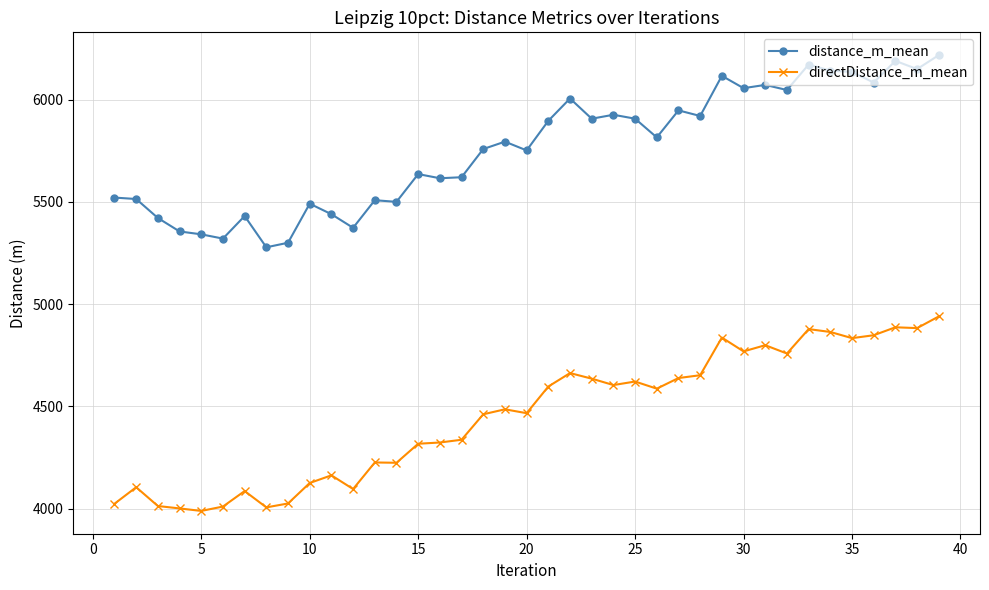

List the series in order of their peak value, lowest first.

directDistance_m_mean, distance_m_mean